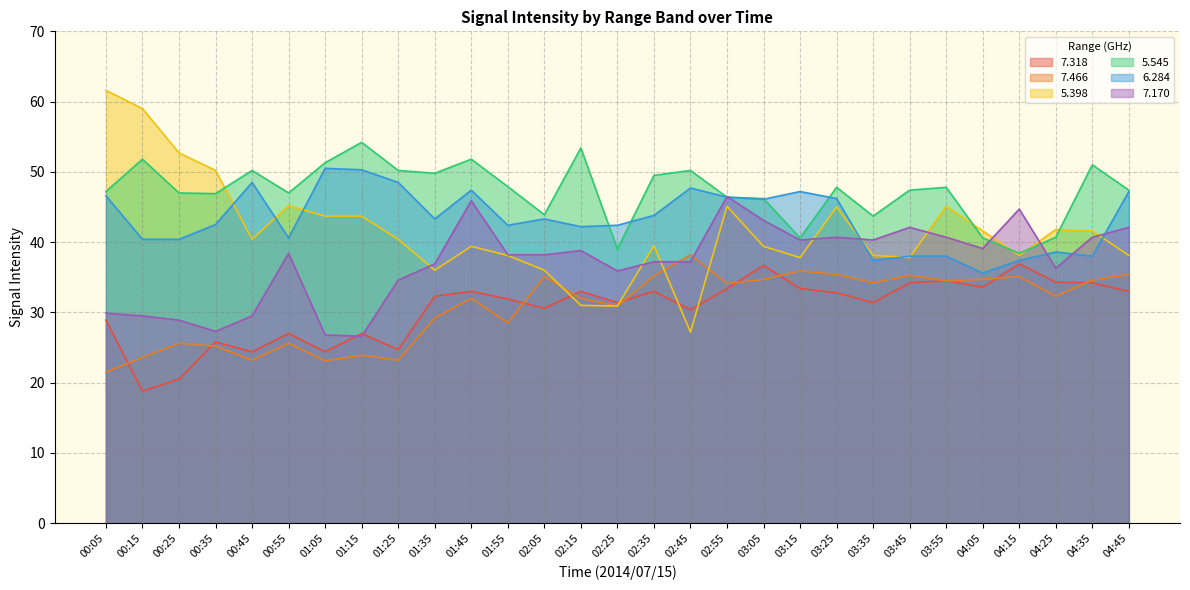

What is the difference between the   6.284 values at 01:15 and 00:05?

3.7